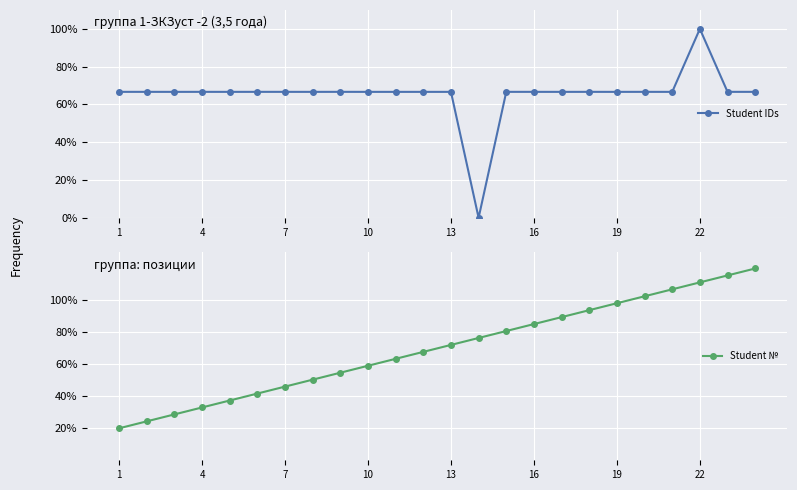

What is the highest value of the Student IDs series?

100.0